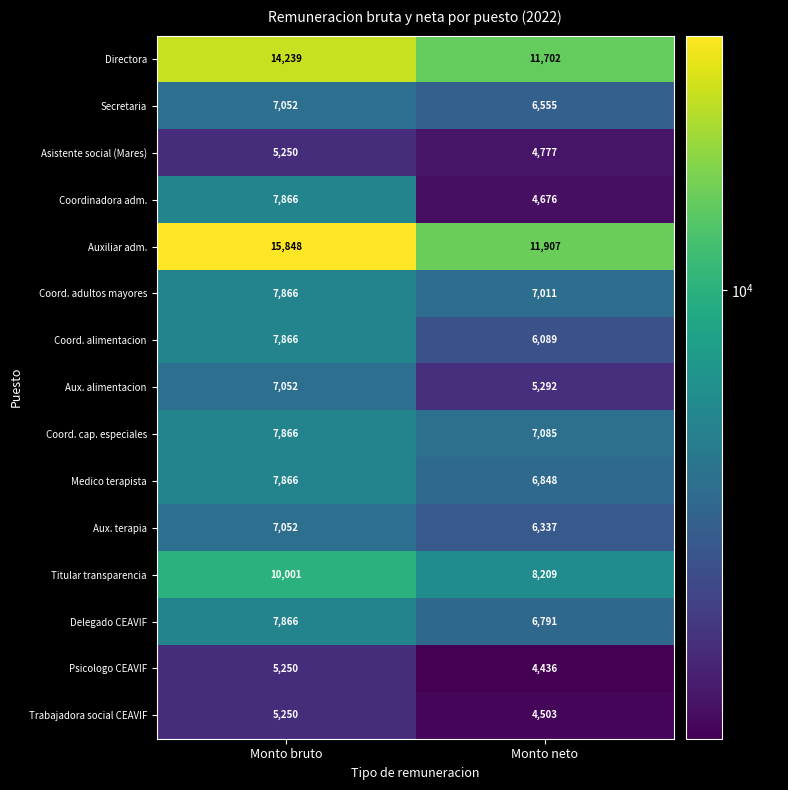

How many categories are shown in the chart?

2